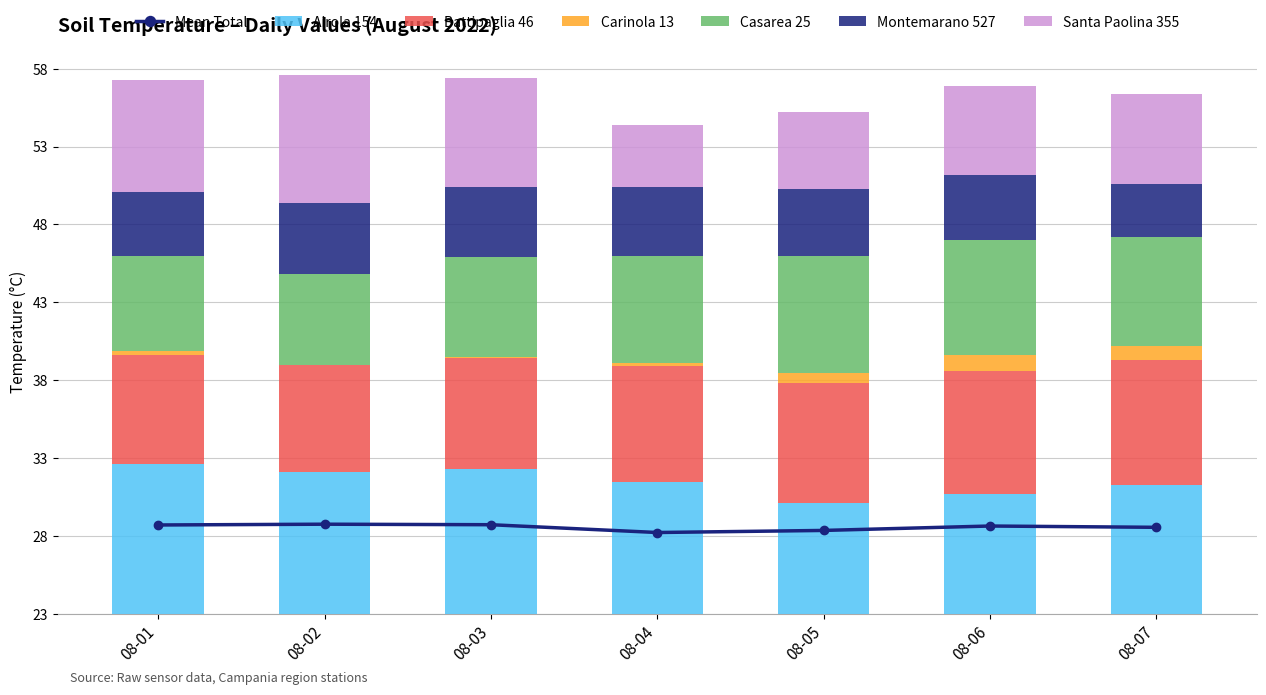

True or false: Montemarano 527 has a value of 2.1 at 08-07.

False